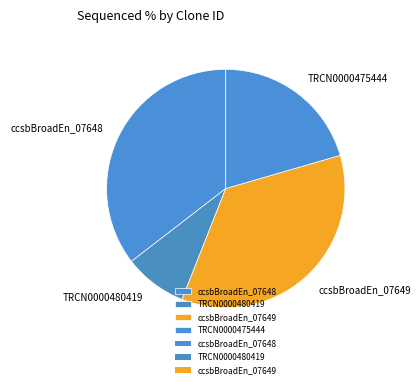

How many slices are in this pie chart?

4